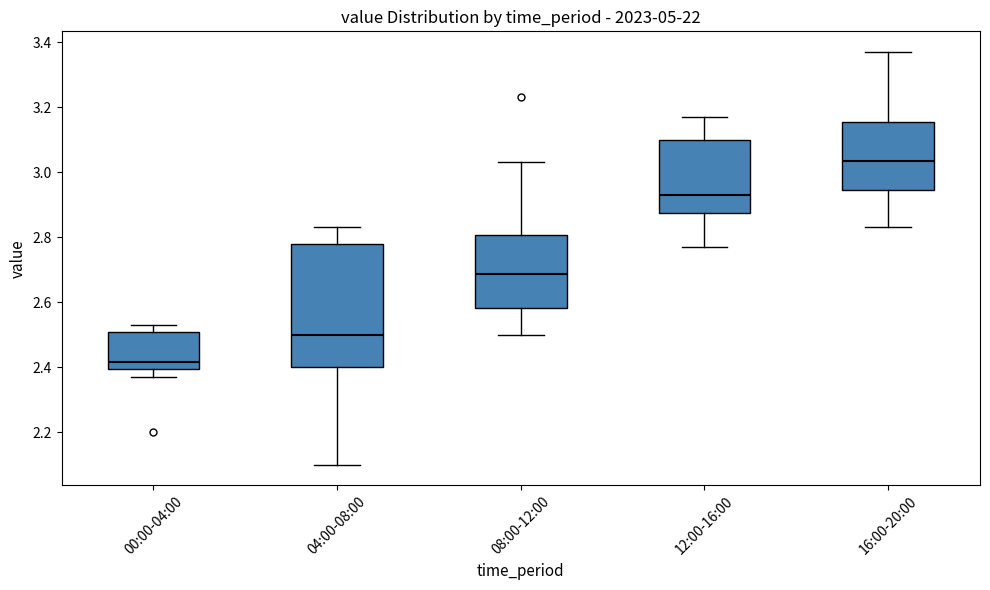

Reading left to right, read every box against the y-axis: the position of its median line, the range the box covers, and the ends of its whiskers. The values are not printed on the chart, so give them approximately, as read against the axis.

00:00-04:00: median 2.42, box 2.40 to 2.50, whiskers 2.38 to 2.54
04:00-08:00: median 2.50, box 2.40 to 2.78, whiskers 2.10 to 2.84
08:00-12:00: median 2.68, box 2.58 to 2.80, whiskers 2.50 to 3.04
12:00-16:00: median 2.94, box 2.88 to 3.10, whiskers 2.78 to 3.18
16:00-20:00: median 3.04, box 2.94 to 3.16, whiskers 2.84 to 3.38